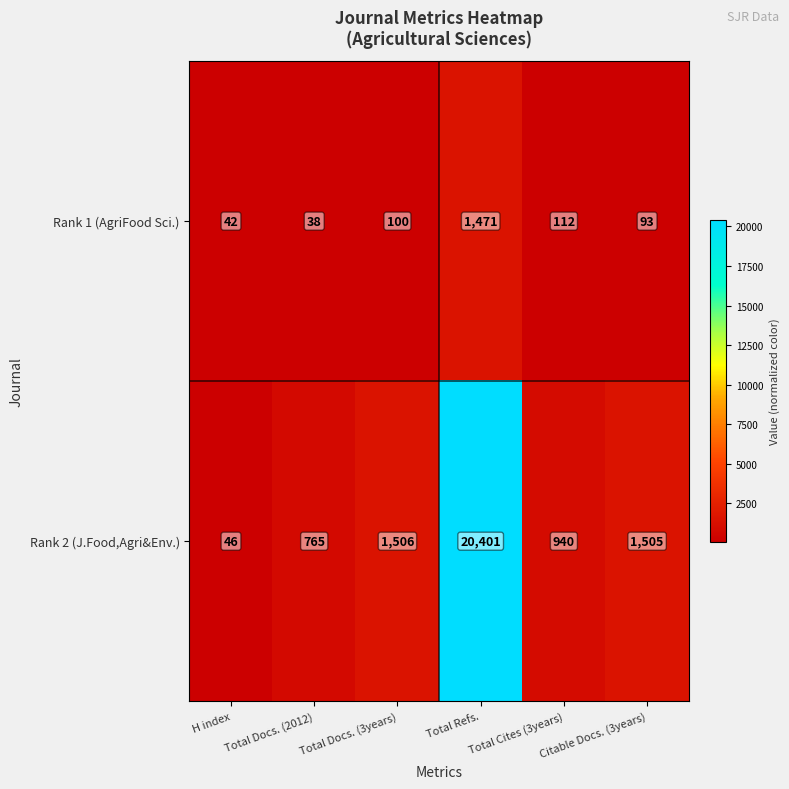

Rank the series by their average value, from lowest to highest.

Rank 1 (AgriFood Sci.), Rank 2 (J.Food,Agri&Env.)